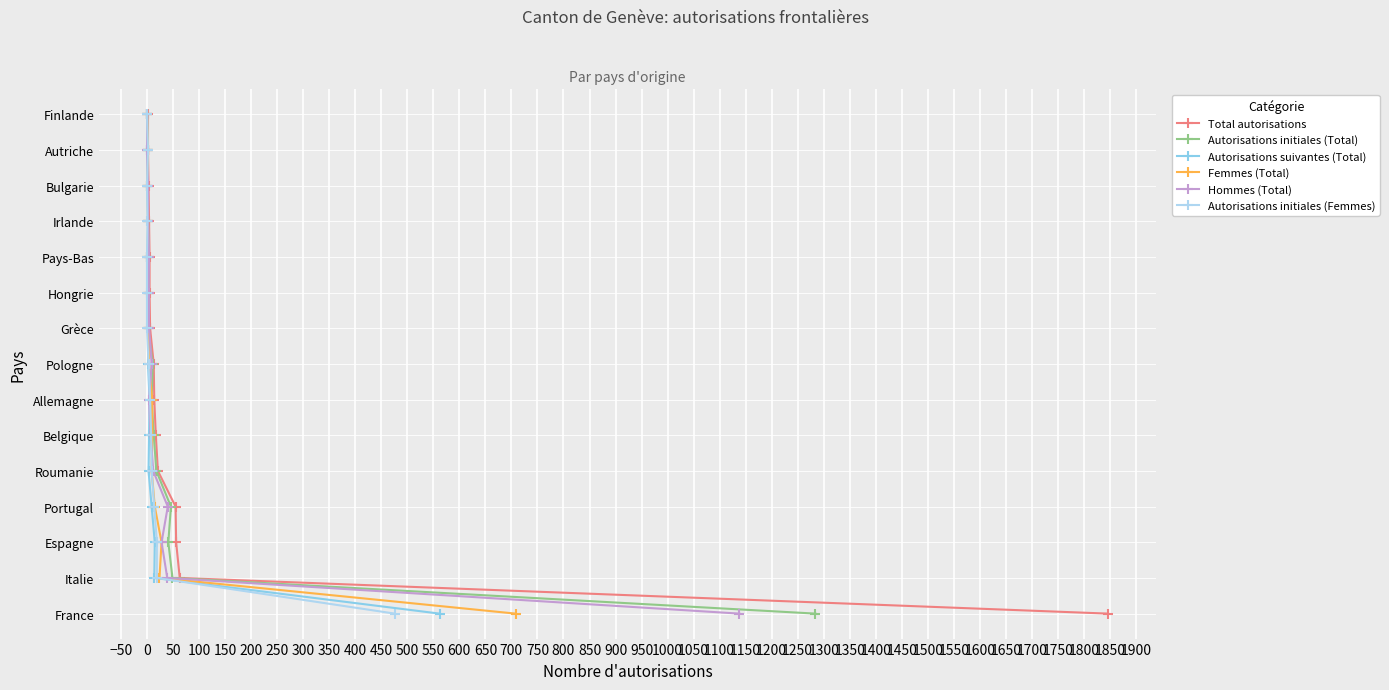

The value of Autorisations suivantes (Total) at 100 is 6. True or false?

False